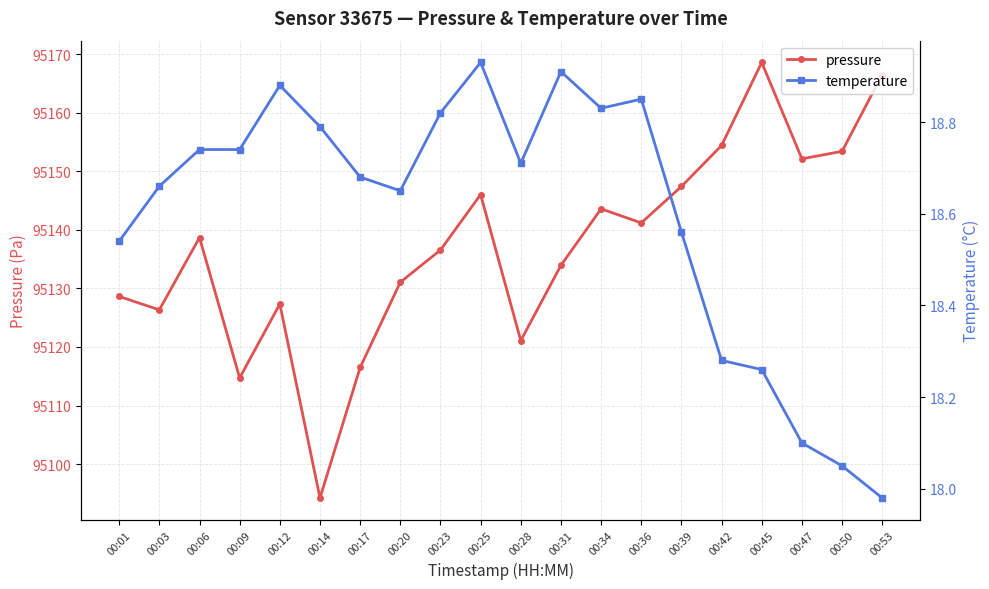

Which series changed the most between 00:03 and 00:09?

pressure